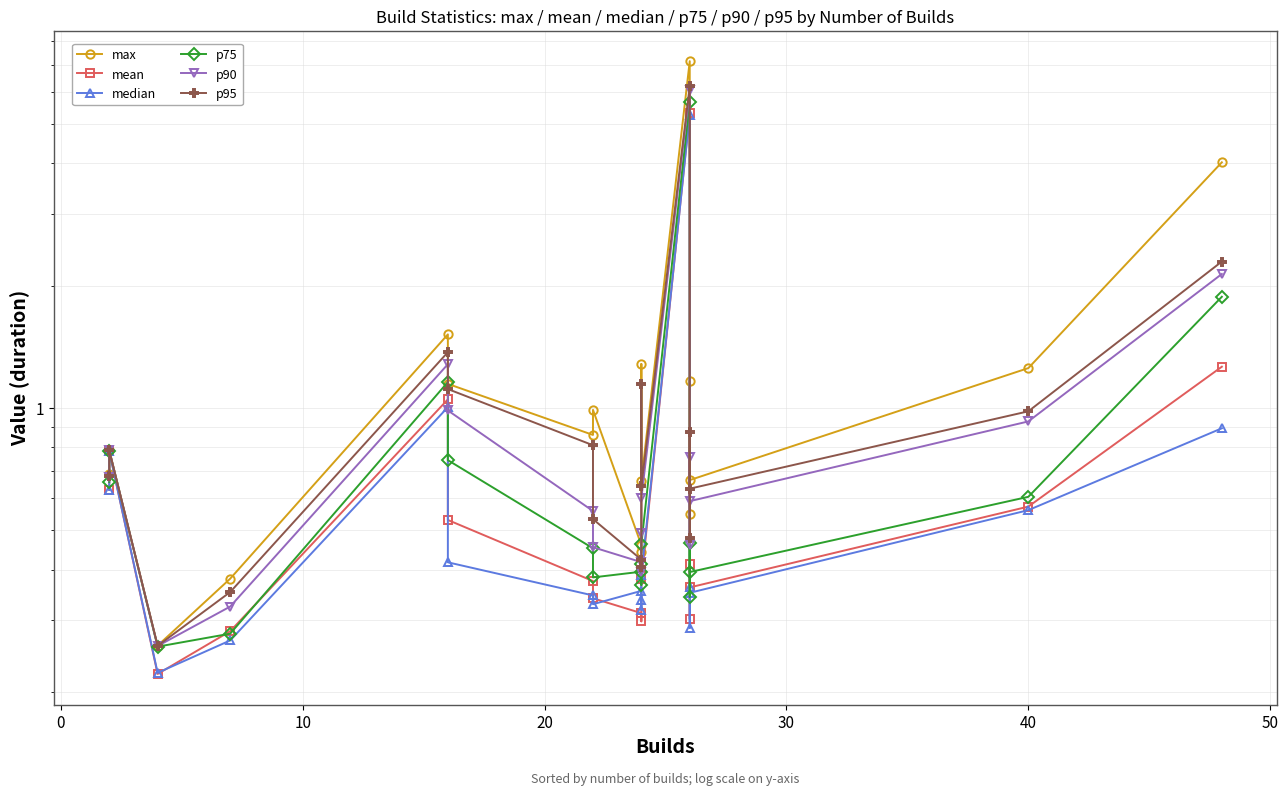

In p90, how many points are lower than both neighbors (excluding endpoints)?

4